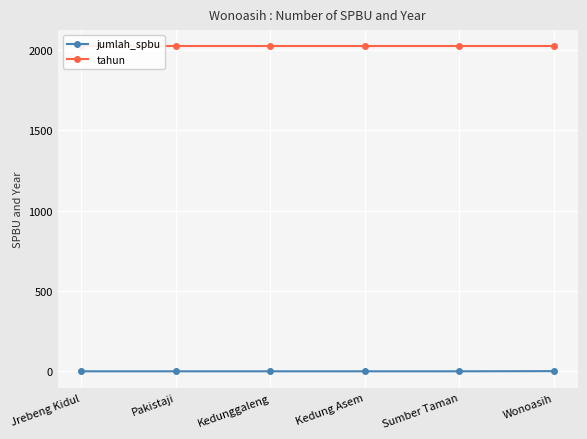

What is the label of the 3rd point from the right?

Kedung Asem